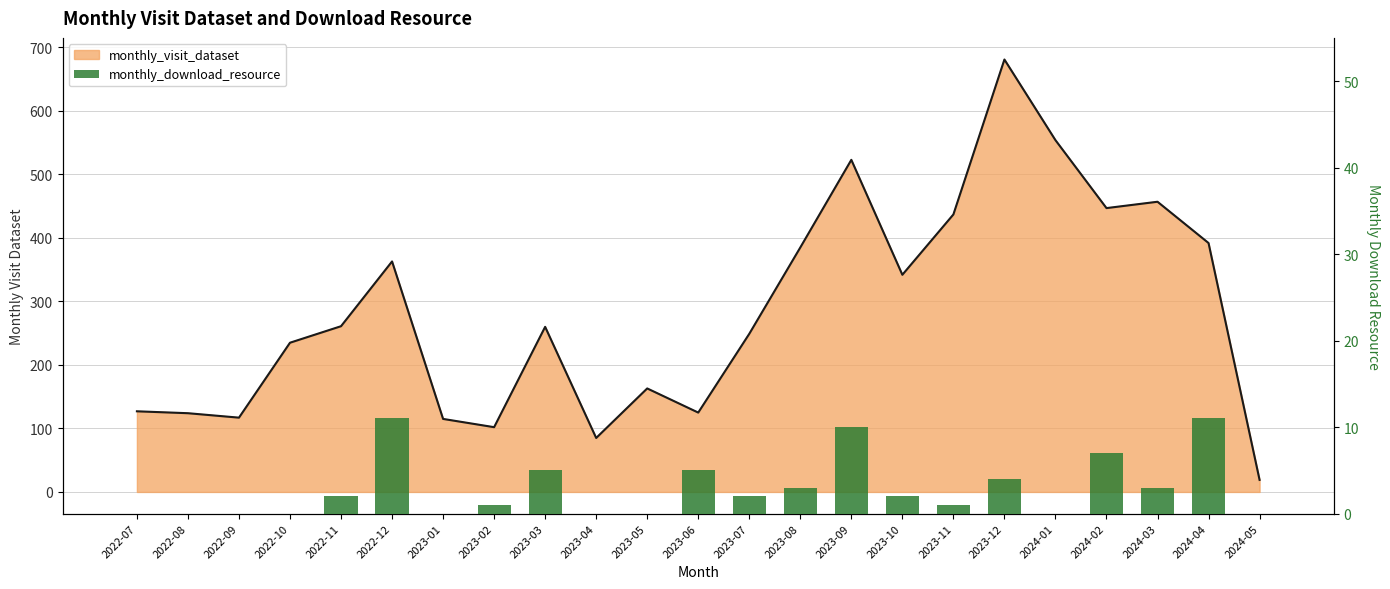

How many data points are less than 2?

11